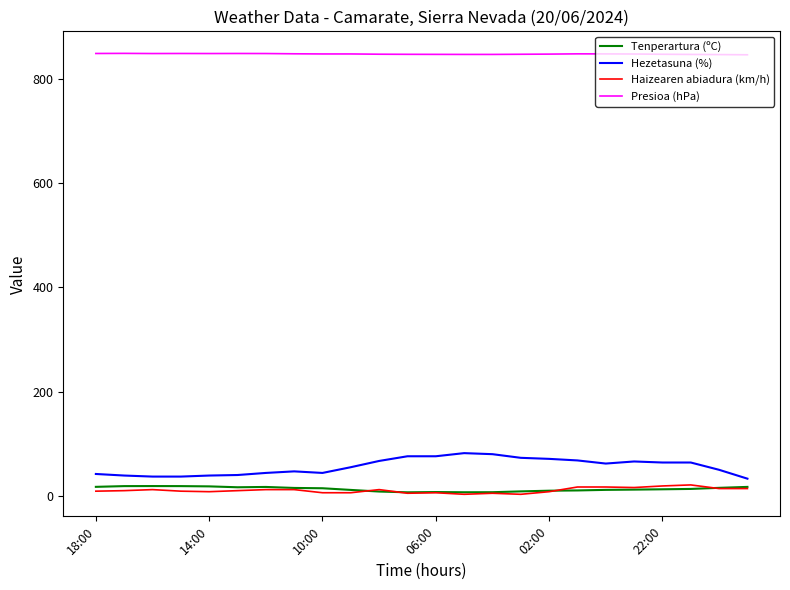

Which series has the widest spread of values?

Hezetasuna (%)